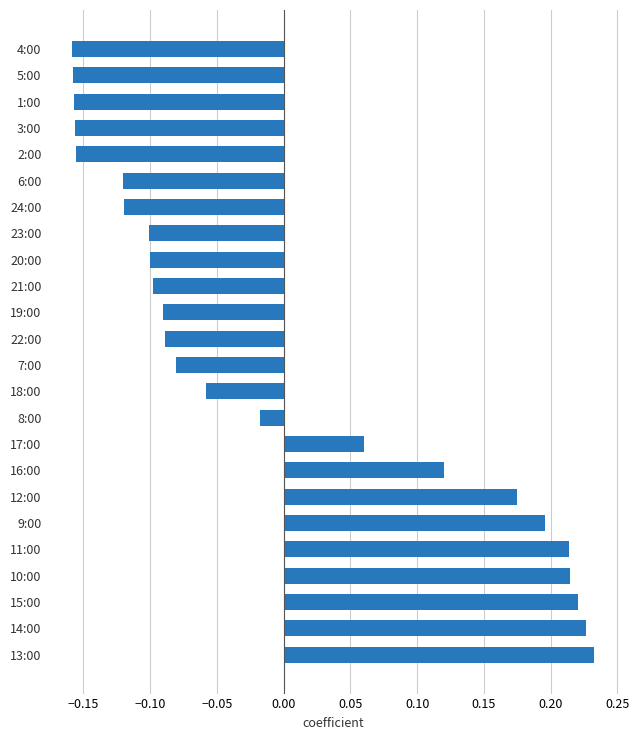

Count the number of categories in the chart.

24